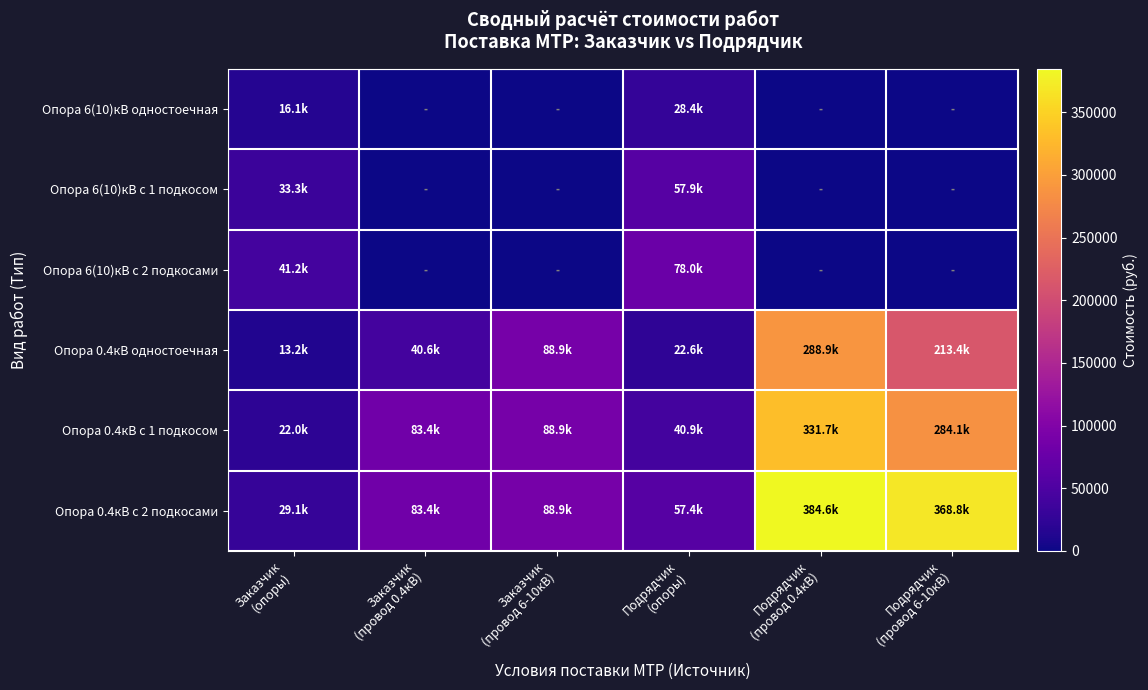

Reading left to right, what are all the values shown in this chart?

Опора 6(10)кВ одностоечная: Заказчик
(опоры)=16121.2	Заказчик
(провод 0.4кВ)=0.0	Заказчик
(провод 6-10кВ)=0.0	Подрядчик
(опоры)=28403.5	Подрядчик
(провод 0.4кВ)=0.0	Подрядчик
(провод 6-10кВ)=0.0
Опора 6(10)кВ с 1 подкосом: Заказчик
(опоры)=33290.7	Заказчик
(провод 0.4кВ)=0.0	Заказчик
(провод 6-10кВ)=0.0	Подрядчик
(опоры)=57855.4	Подрядчик
(провод 0.4кВ)=0.0	Подрядчик
(провод 6-10кВ)=0.0
Опора 6(10)кВ с 2 подкосами: Заказчик
(опоры)=41185.1	Заказчик
(провод 0.4кВ)=0.0	Заказчик
(провод 6-10кВ)=0.0	Подрядчик
(опоры)=78032.1	Подрядчик
(провод 0.4кВ)=0.0	Подрядчик
(провод 6-10кВ)=0.0
Опора 0.4кВ одностоечная: Заказчик
(опоры)=13164.8	Заказчик
(провод 0.4кВ)=40626.4	Заказчик
(провод 6-10кВ)=88925.5	Подрядчик
(опоры)=22582.6	Подрядчик
(провод 0.4кВ)=288916.5	Подрядчик
(провод 6-10кВ)=213412.2
Опора 0.4кВ с 1 подкосом: Заказчик
(опоры)=22031.1	Заказчик
(провод 0.4кВ)=83387.5	Заказчик
(провод 6-10кВ)=88925.5	Подрядчик
(опоры)=40866.6	Подрядчик
(провод 0.4кВ)=331677.6	Подрядчик
(провод 6-10кВ)=284068.8
Опора 0.4кВ с 2 подкосами: Заказчик
(опоры)=29119.6	Заказчик
(провод 0.4кВ)=83387.5	Заказчик
(провод 6-10кВ)=88925.5	Подрядчик
(опоры)=57372.9	Подрядчик
(провод 0.4кВ)=384596.5	Подрядчик
(провод 6-10кВ)=368753.0